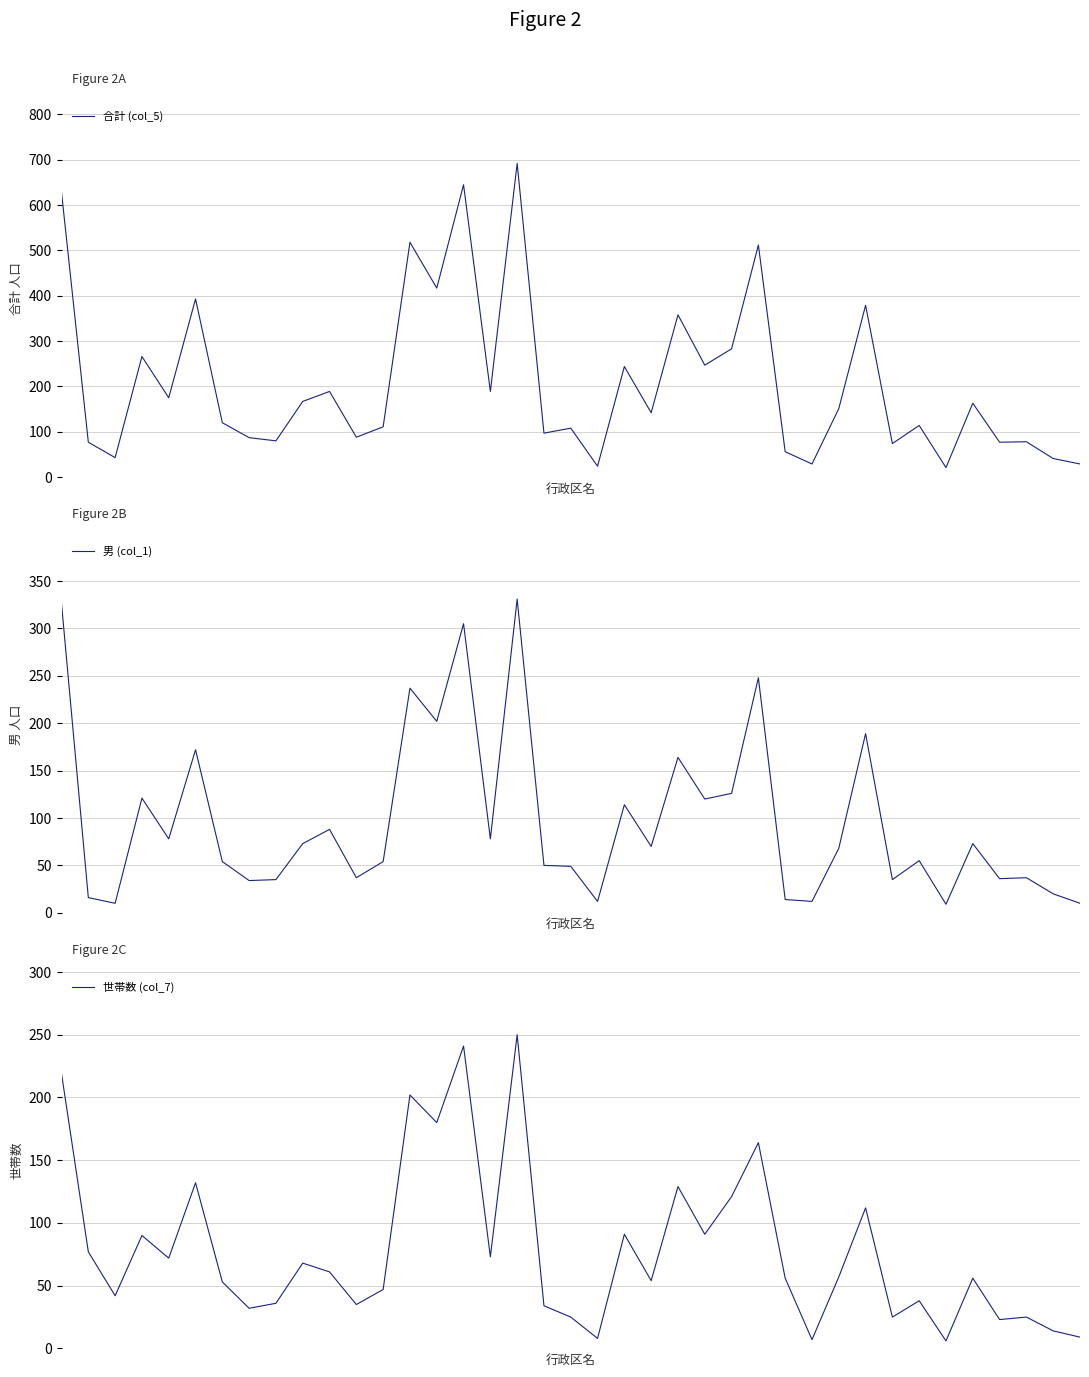

The value of 男 (col_1) at 15 is 305. True or false?

True